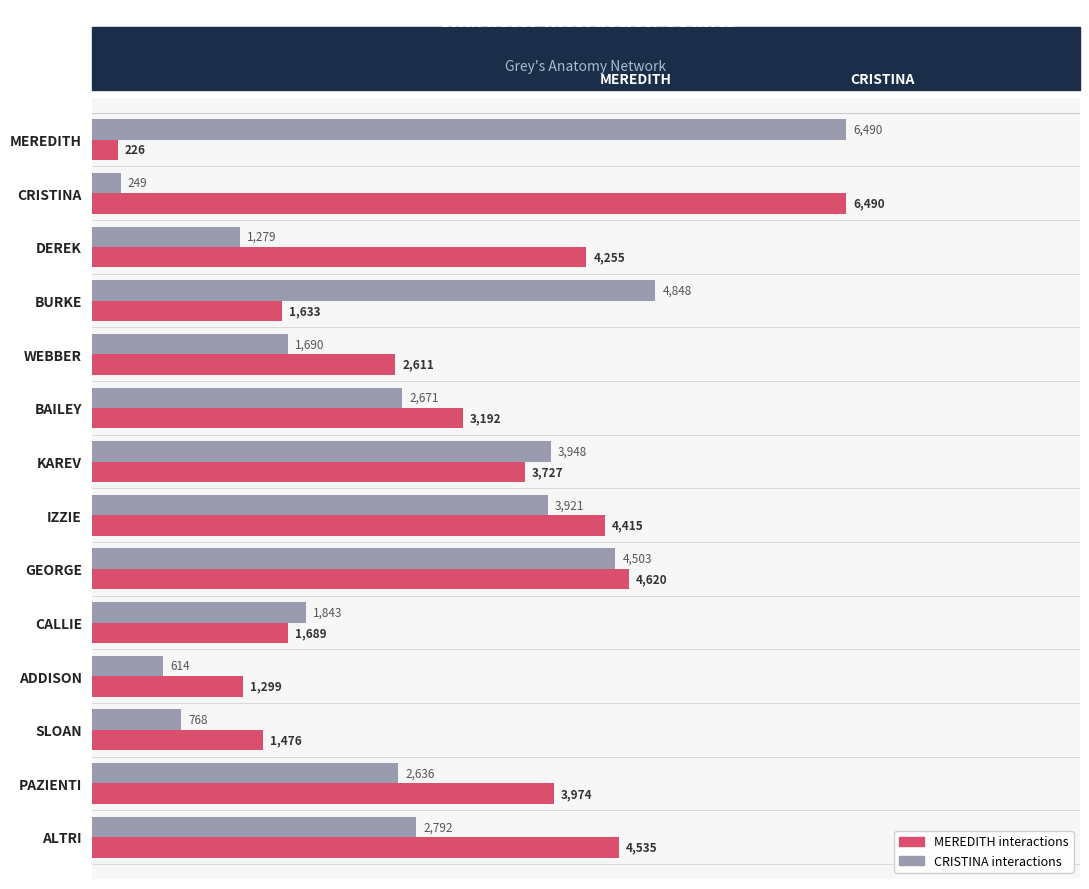

What is the total value across all series at CALLIE?

3532